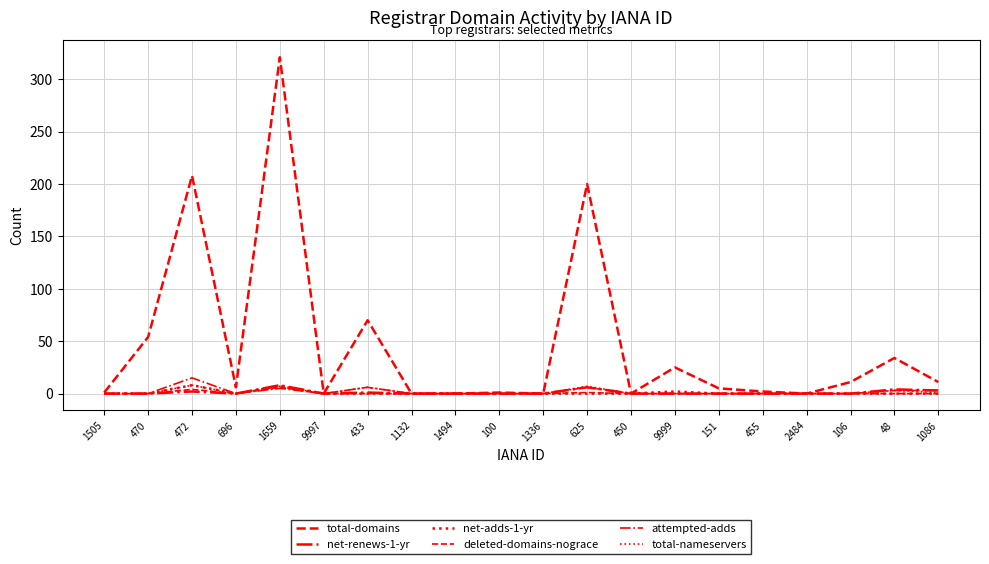

Between 1505 and 1336, which series saw the biggest shift?

total-domains